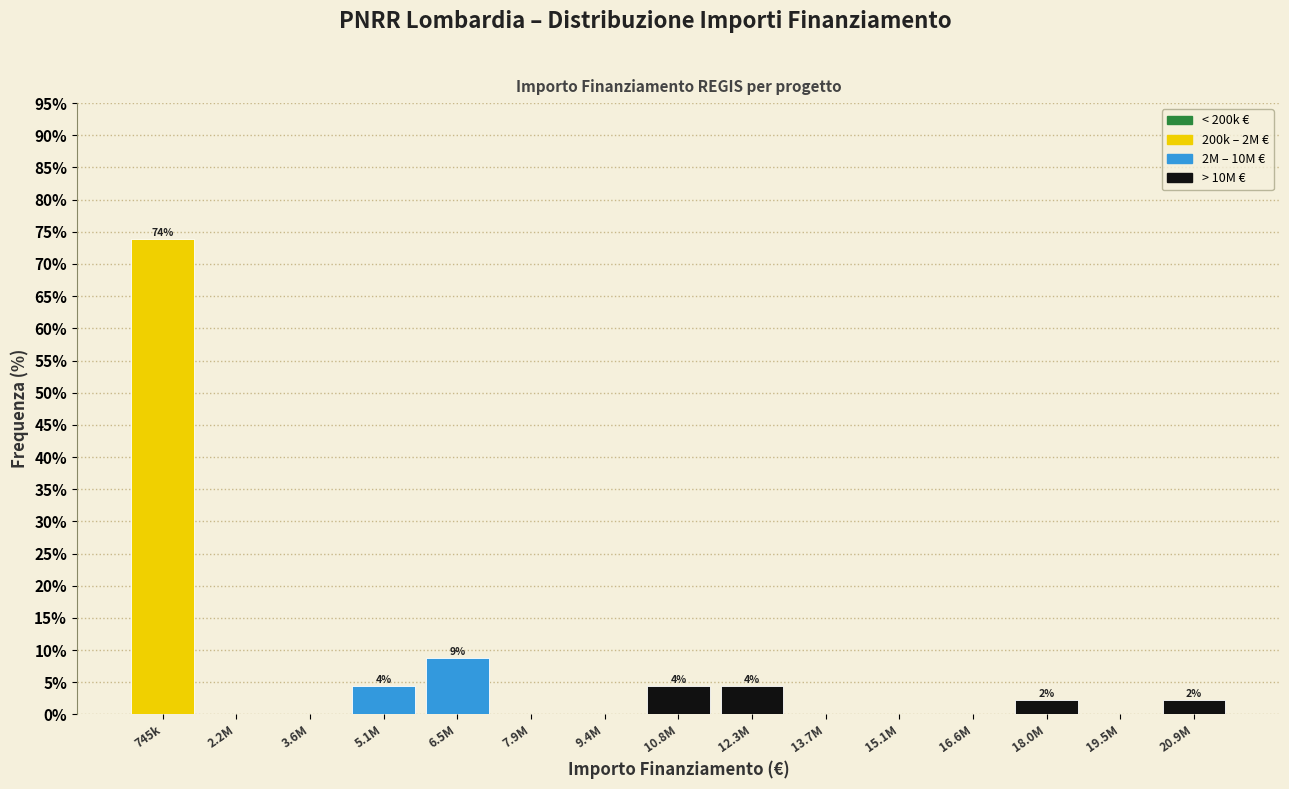

Reading left to right, transcribe all the data shown in this chart.

745k=73.9	2.2M=0.0	3.6M=0.0	5.1M=4.3	6.5M=8.7	7.9M=0.0	9.4M=0.0	10.8M=4.3	12.3M=4.3	13.7M=0.0	15.1M=0.0	16.6M=0.0	18.0M=2.2	19.5M=0.0	20.9M=2.2